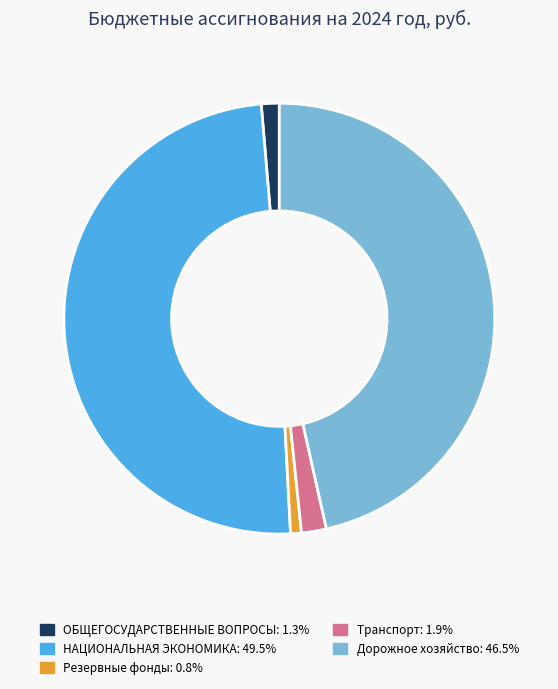

Does Резервные фонды: 0.8% account for over 50% of the chart?

No